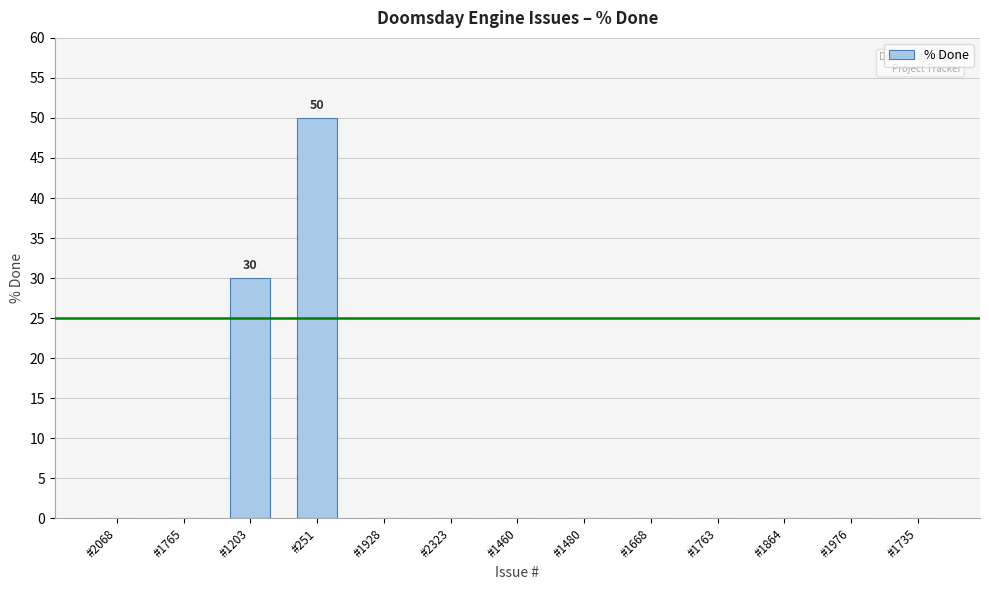

What is the greatest value displayed?

50